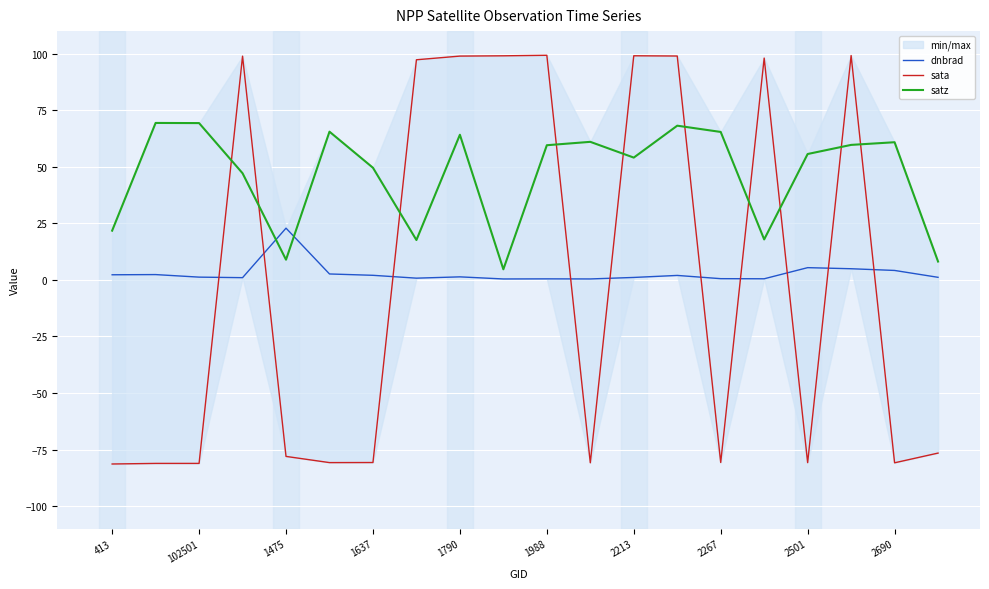

How many lines are shown in the chart?

3